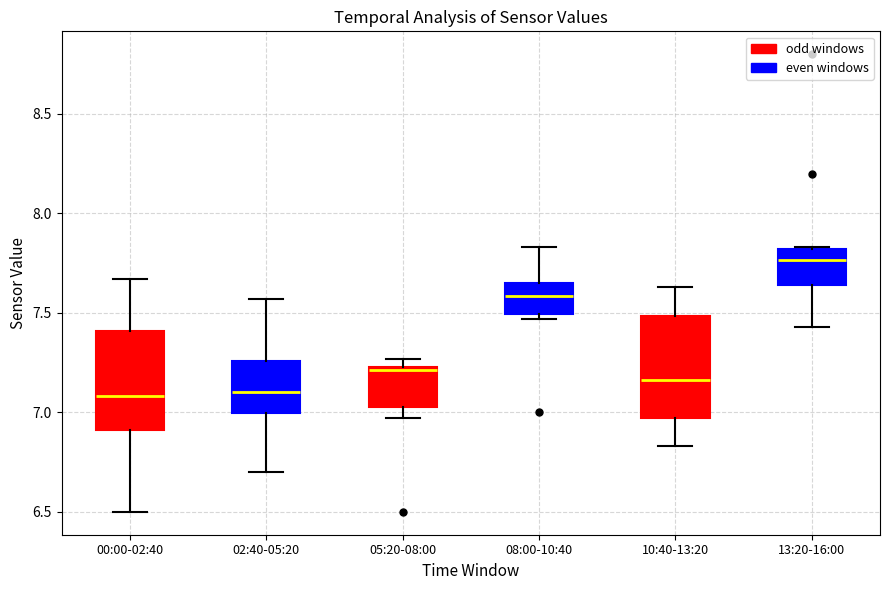

Reading left to right, read every box against the y-axis: the position of its median line, the range the box covers, and the ends of its whiskers. The values are not printed on the chart, so give them approximately, as read against the axis.

00:00-02:40: median 7.10, box 6.90 to 7.40, whiskers 6.50 to 7.65
02:40-05:20: median 7.10, box 7.00 to 7.25, whiskers 6.70 to 7.55
05:20-08:00: median 7.20, box 7.05 to 7.25, whiskers 6.95 to 7.25 (just above the box's upper edge)
08:00-10:40: median 7.60, box 7.50 to 7.65, whiskers 7.45 to 7.85
10:40-13:20: median 7.15, box 6.95 to 7.50, whiskers 6.85 to 7.65
13:20-16:00: median 7.75, box 7.65 to 7.80, whiskers 7.45 to 7.85